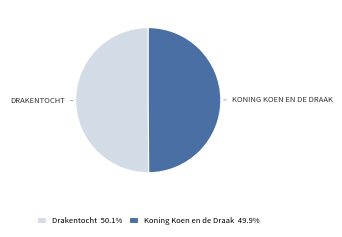

Is the sum of Drakentocht 50.1% and Koning Koen en de Draak 49.9% greater than half?

Yes